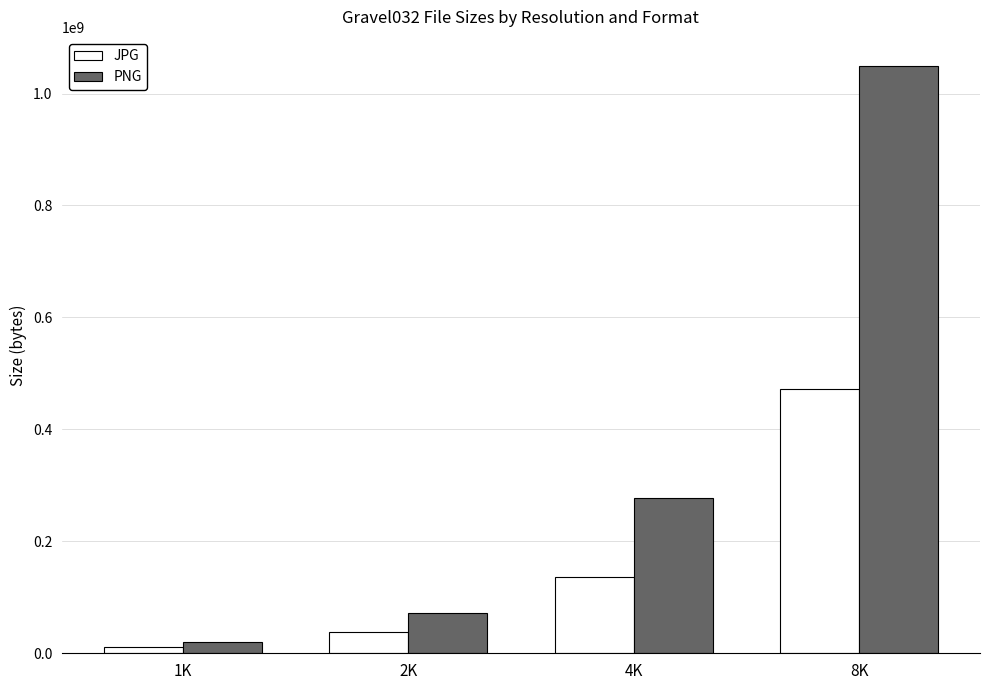

What is the label of the 3rd bar from the left?

4K